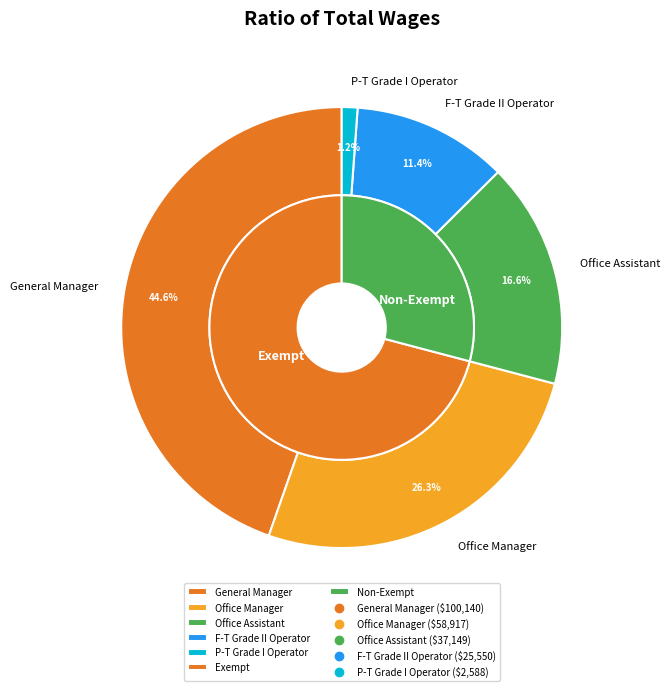

Which slice is the smallest?

P-T Grade I Operator